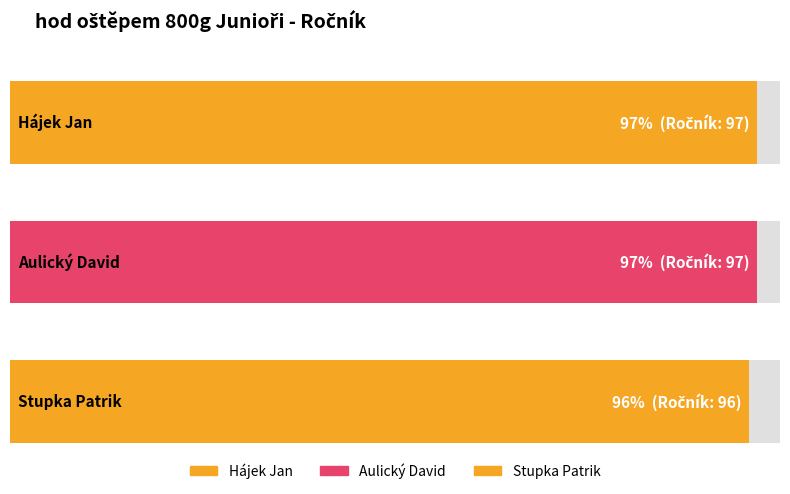

Between Stupka Patrik and Hájek Jan, which is larger?

Hájek Jan